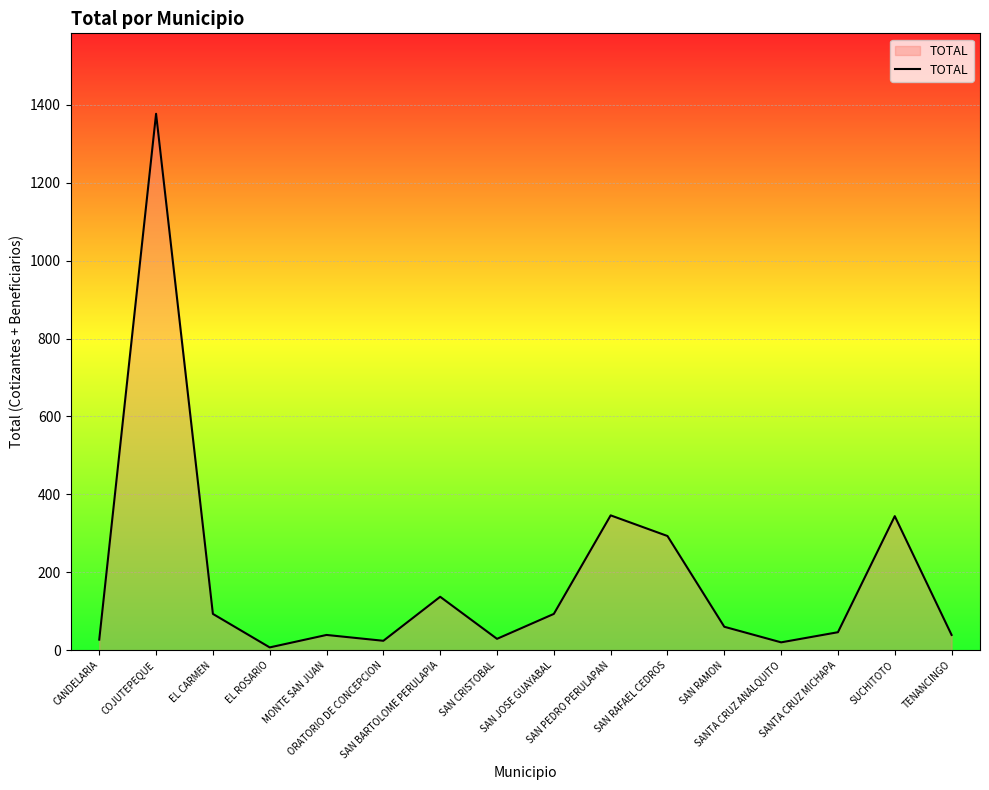

What is the greatest value displayed?

1377